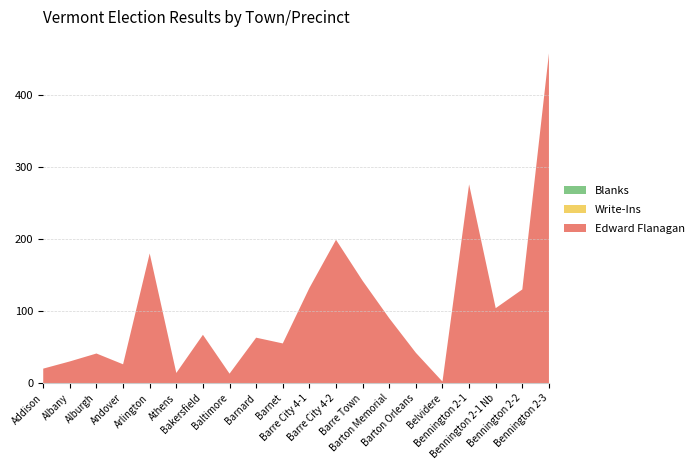

Reading left to right, list all the values displayed in this chart.

Edward Flanagan: 20	30	41	26	180	14	67	13	63	55	132	199	142	90	42	2	276	104	130	458
Write-Ins: 0	0	0	0	0	0	0	0	0	0	0	0	0	0	0	0	0	0	0	0
Blanks: 0	0	0	0	0	0	0	0	0	0	0	0	0	0	0	0	0	0	0	0